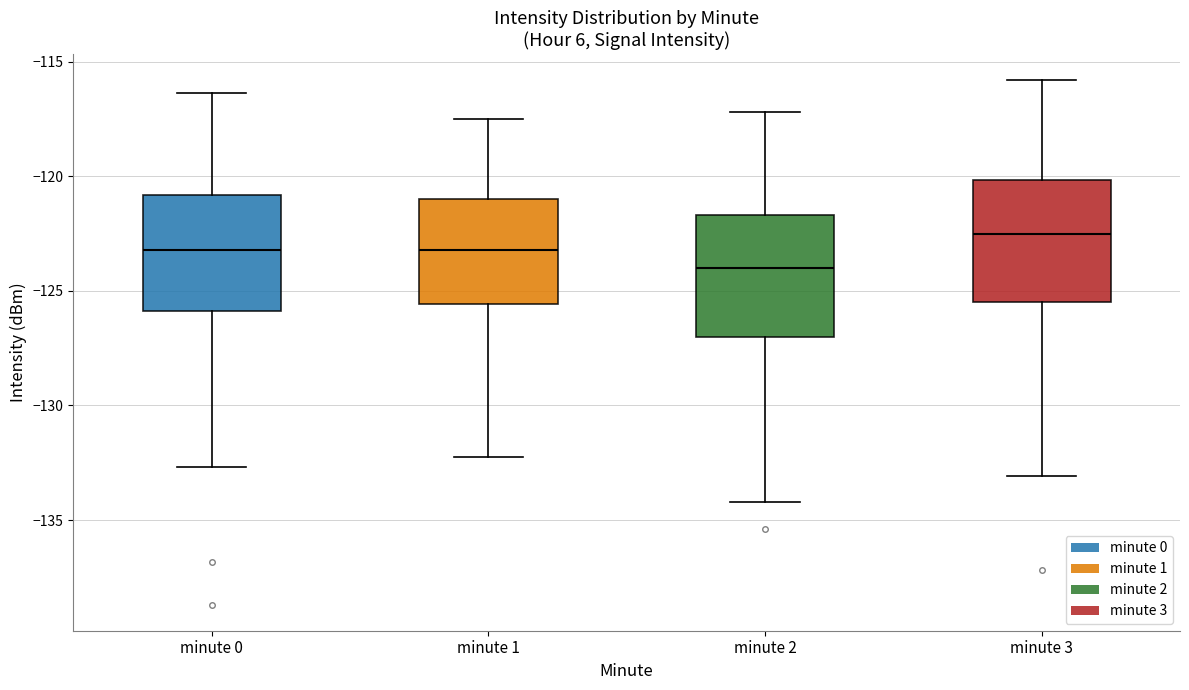

Reading left to right, read every box against the y-axis: the position of its median line, the range the box covers, and the ends of its whiskers. The values are not printed on the chart, so give them approximately, as read against the axis.

minute 0: median -123.0, box -126.0 to -121.0, whiskers -132.5 to -116.5
minute 1: median -123.0, box -125.5 to -121.0, whiskers -132.5 to -117.5
minute 2: median -124.0, box -127.0 to -121.5, whiskers -134.0 to -117.0
minute 3: median -122.5, box -125.5 to -120.0, whiskers -133.0 to -116.0